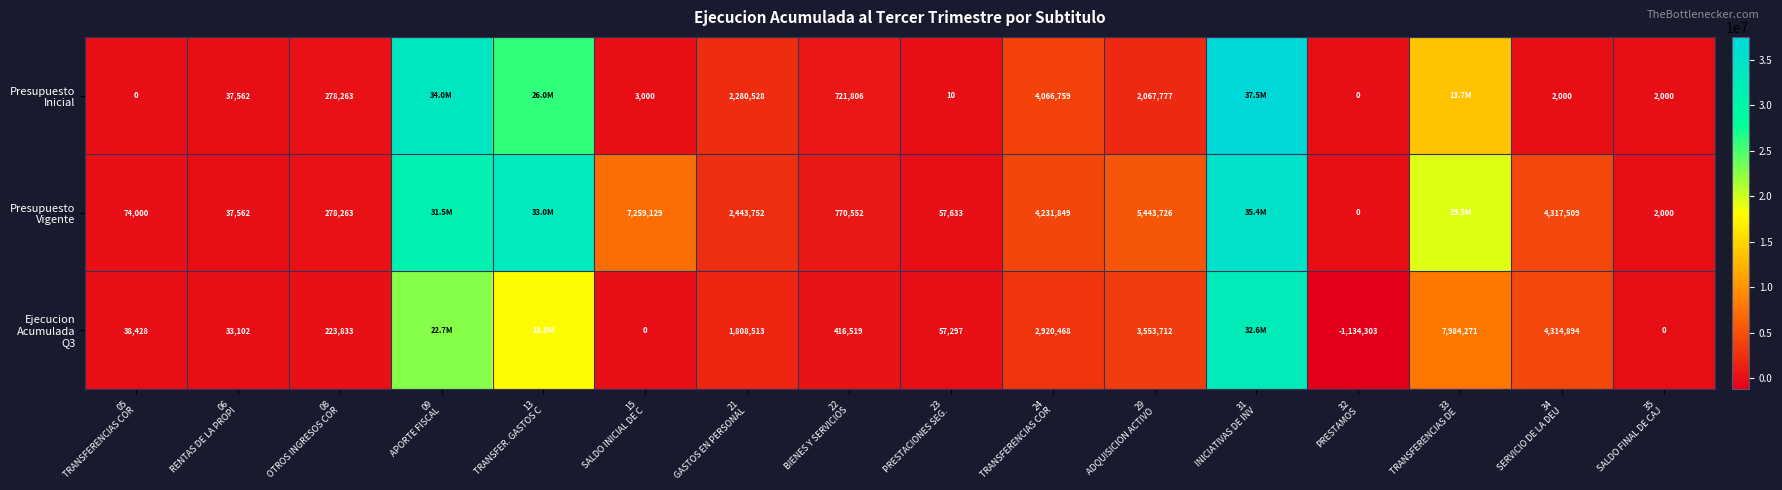

How many data points in Ejecucion Acumulada Q3 are above 1808513?

7